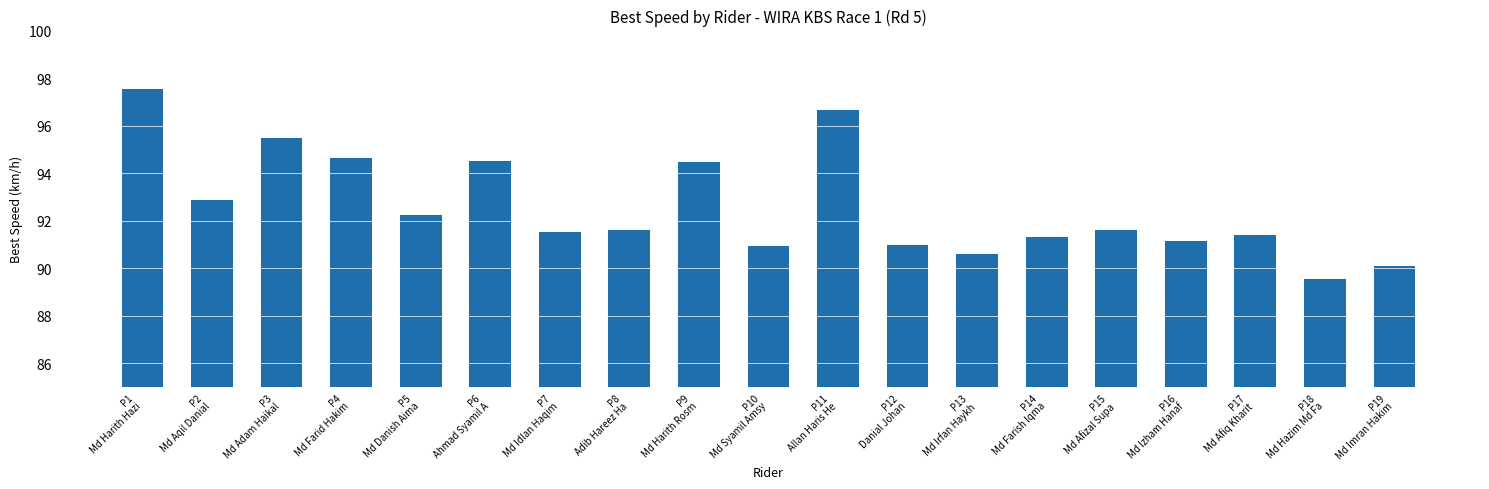

Does the chart contain any negative values?

No